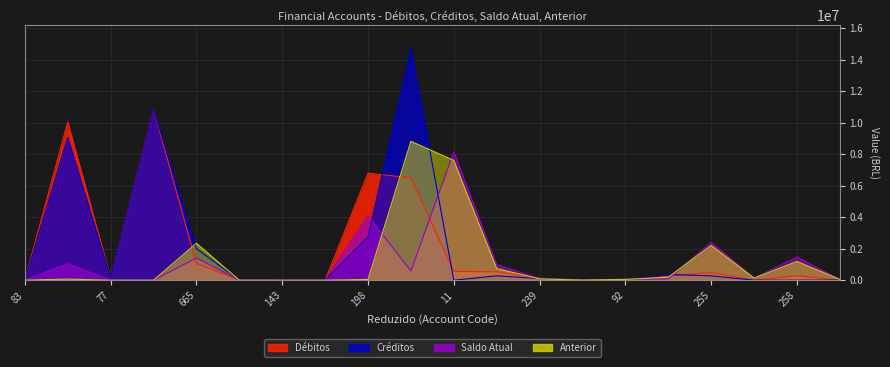

Is the value of Saldo Atual at 254 greater than the value of Anterior at 254?

No